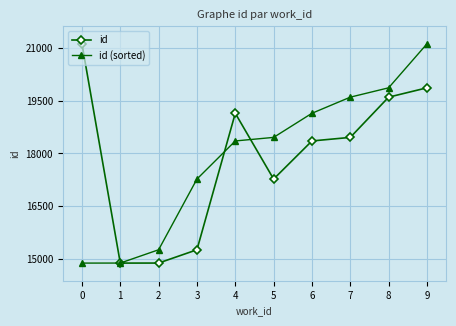

What is the spread (max minus min) of values at 3?

2005